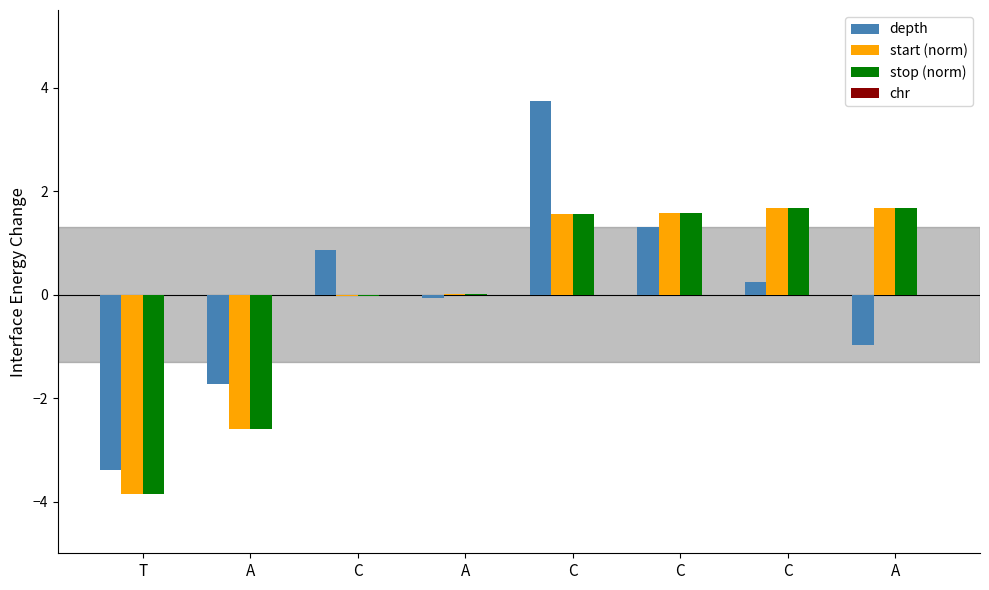

How many distinct data groups are displayed?

3